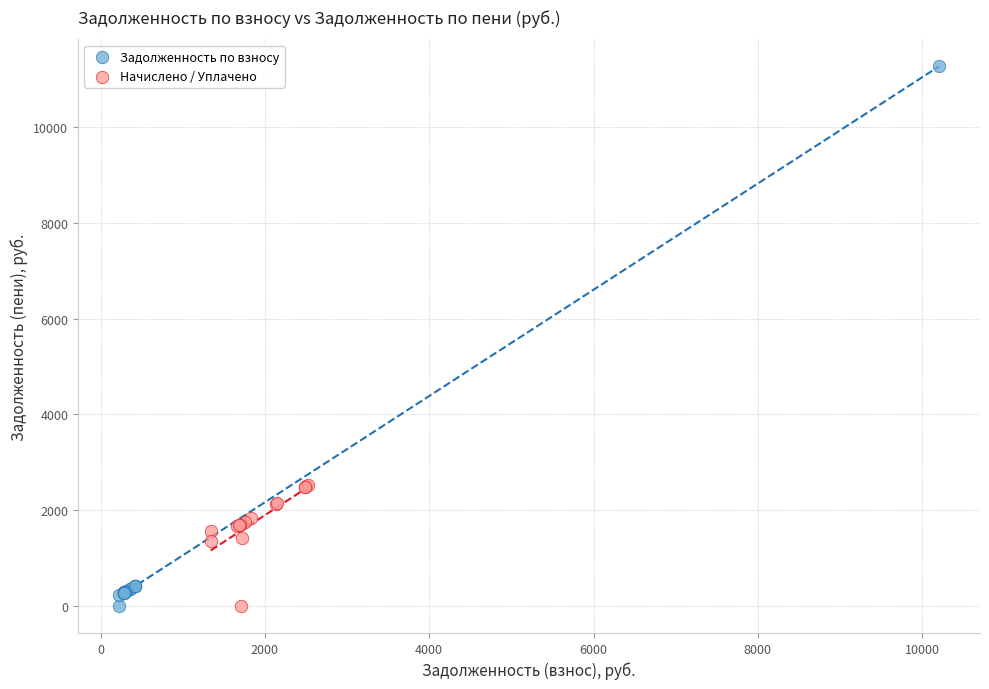

What are all the series names shown in the legend?

Задолженность по взносу, Начислено / Уплачено